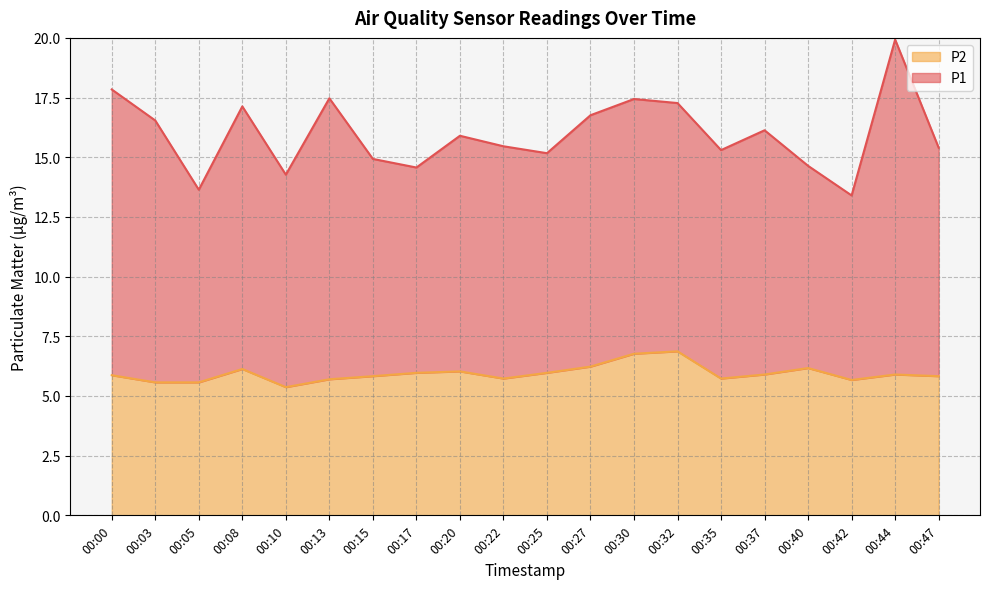

Between 00:37 and 00:00, which is larger?

00:37